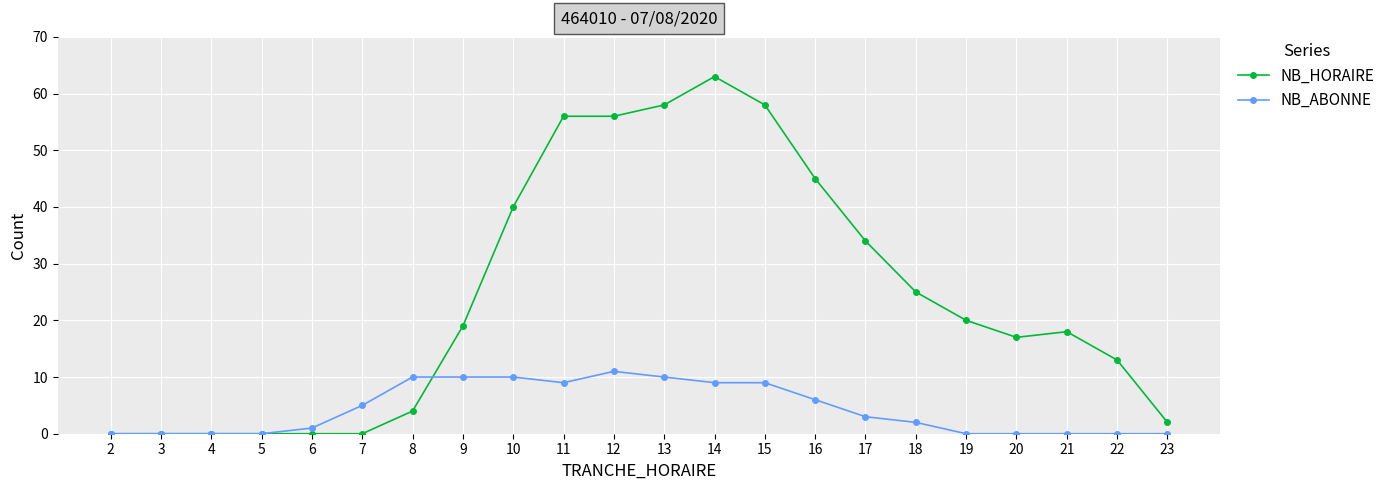

Which series has the widest spread of values?

NB_HORAIRE